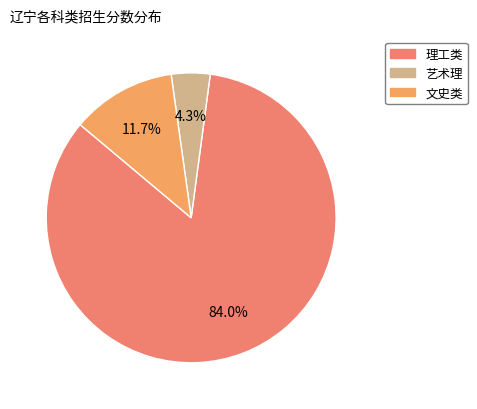

What percentage is NOT represented by 理工类?

16.0%